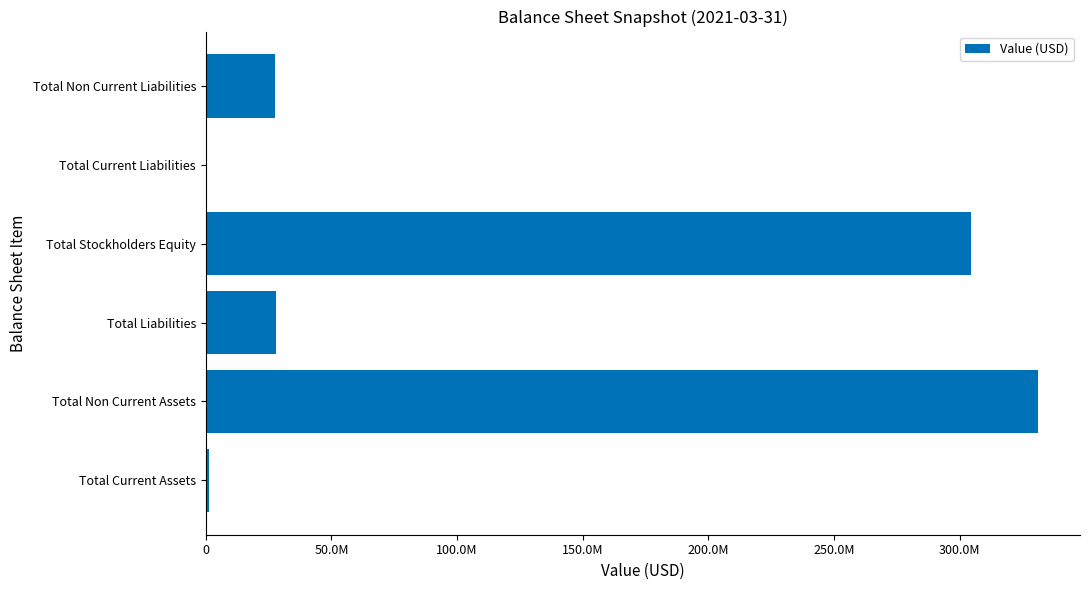

Are the bars grouped side by side (vs. stacked)?

No